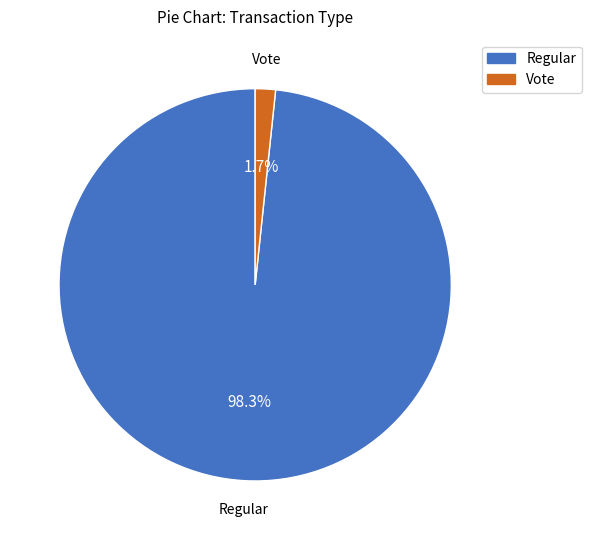

To the nearest percent, what is the difference between the largest and smallest slice percentages?

97%